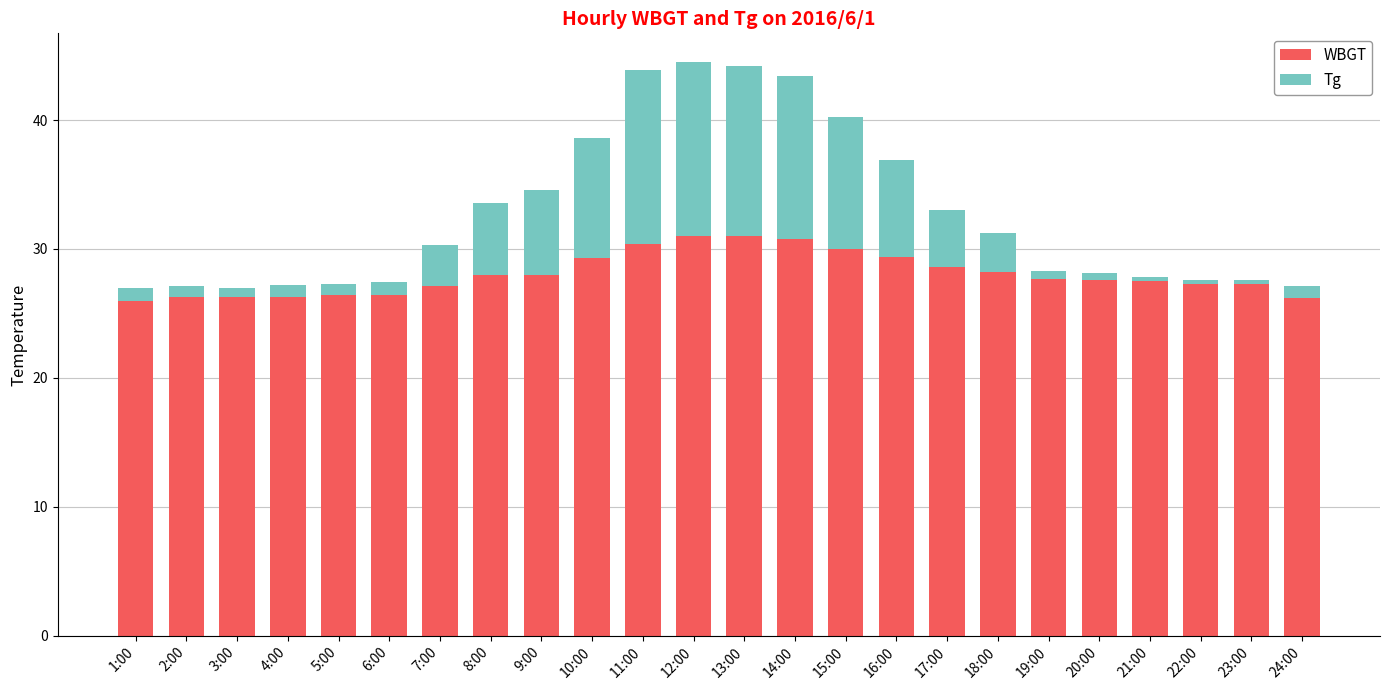

At which category does the chart reach its minimum across all series?

1:00